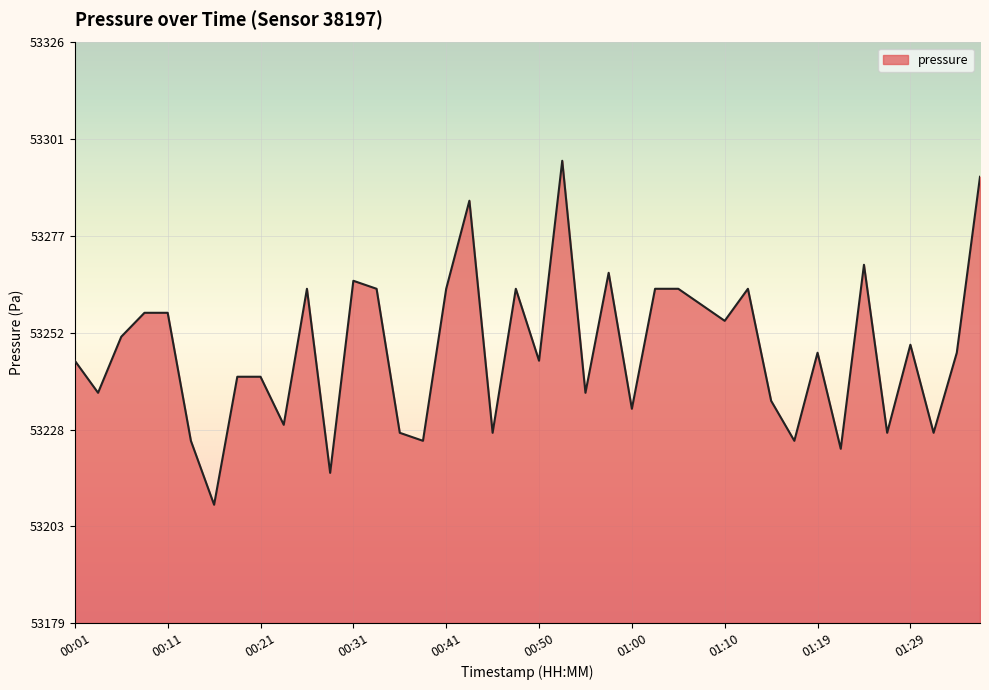

What is the maximum value shown in the chart?

53295.9